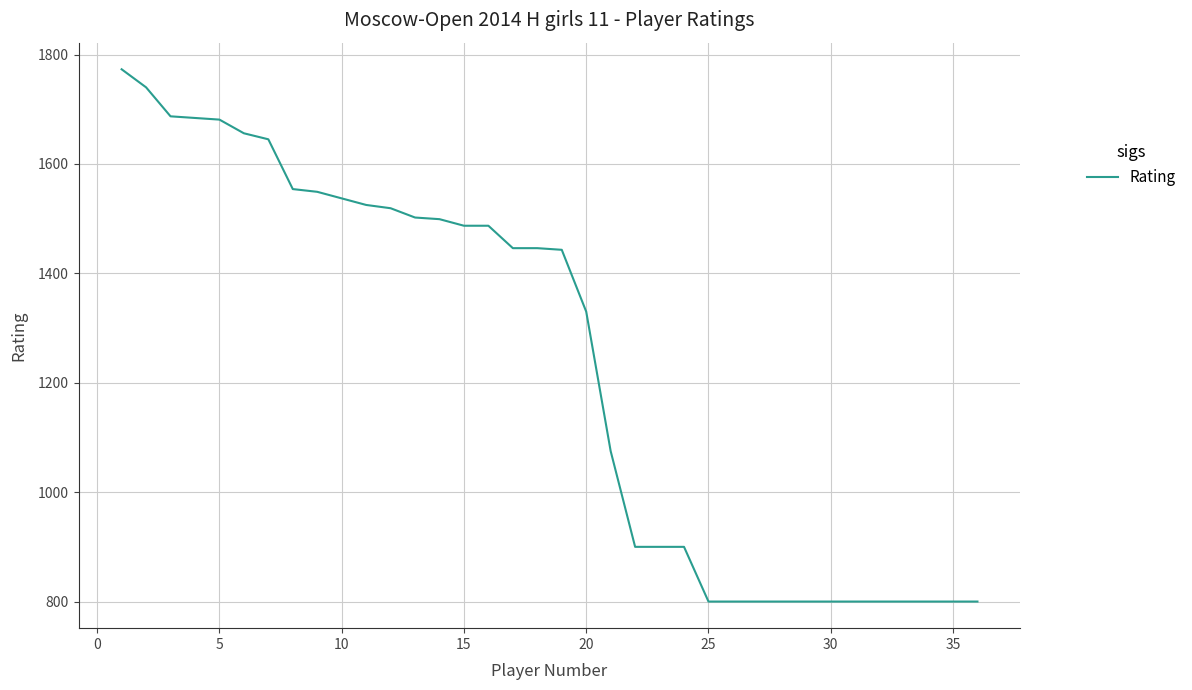

What is the minimum value shown in the chart?

800